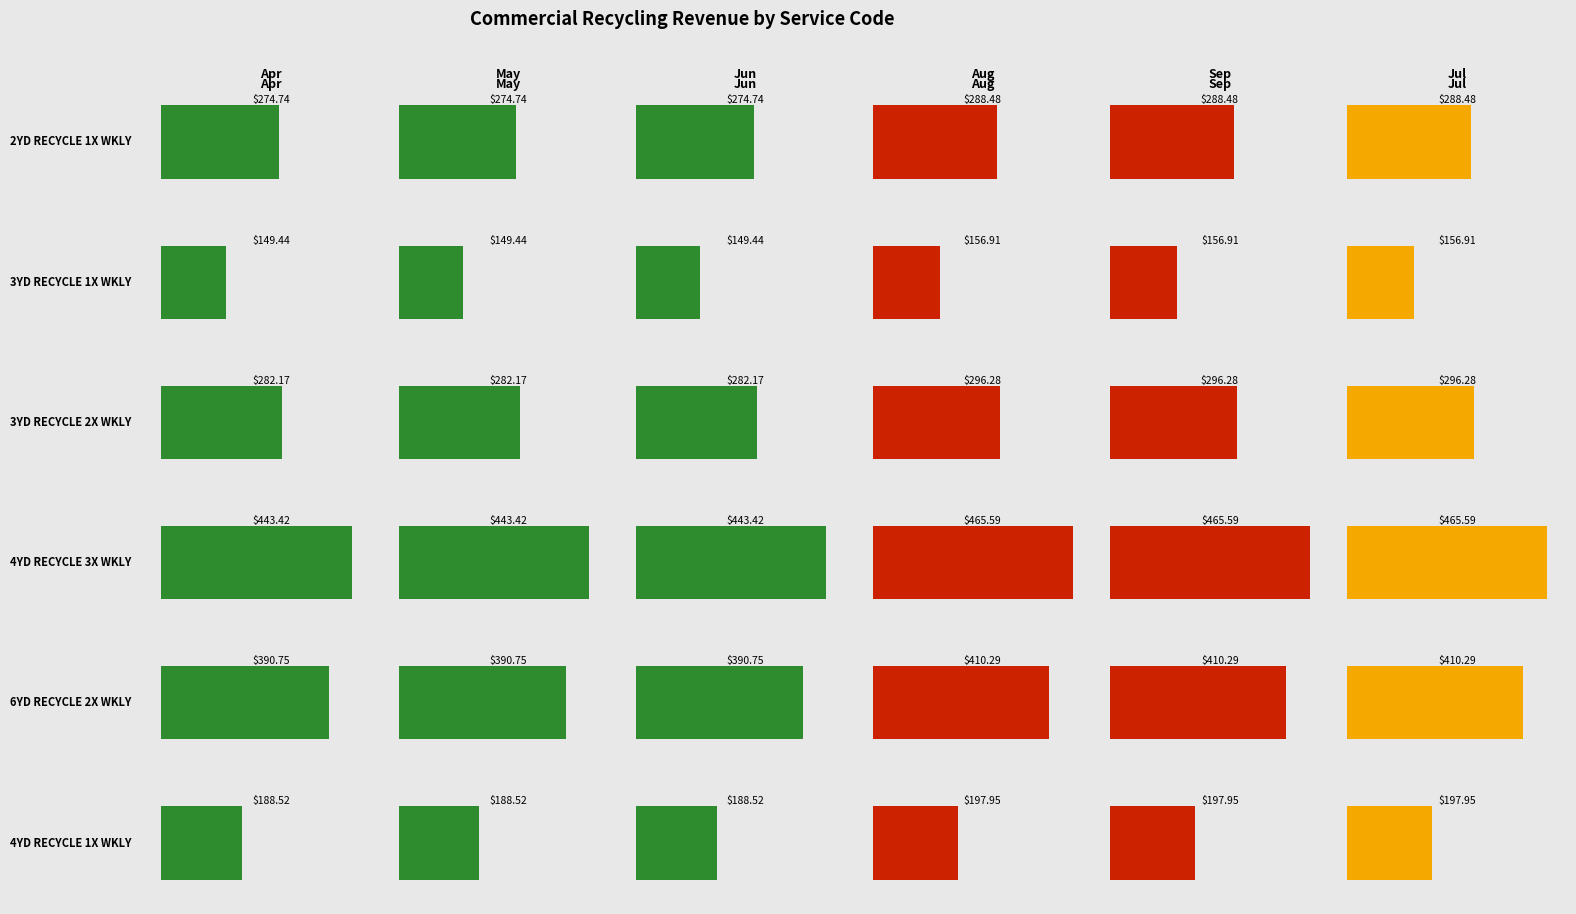

Does the chart contain stacked bars?

No